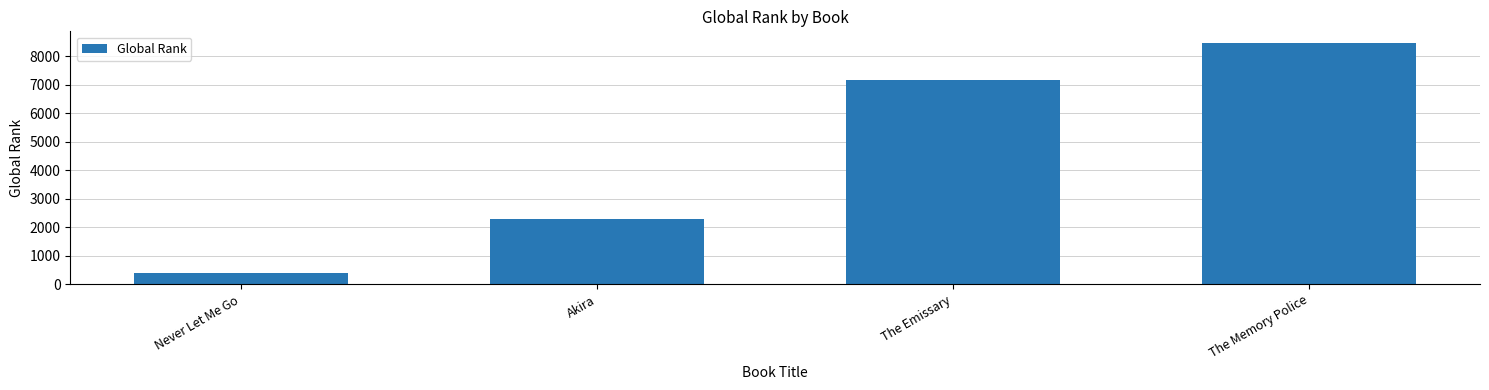

List the labels in order of value, smallest first.

Never Let Me Go, Akira, The Emissary, The Memory Police